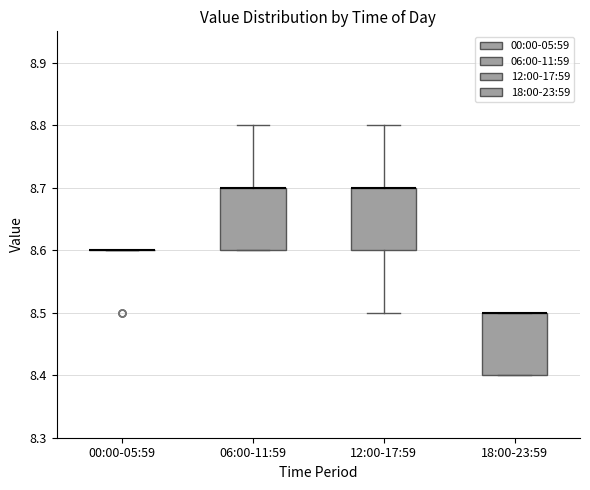

Where does the upper whisker of the box for 06:00-11:59 end on the y-axis? The values are not printed on the chart, so give them approximately, as read against the axis.

8.8